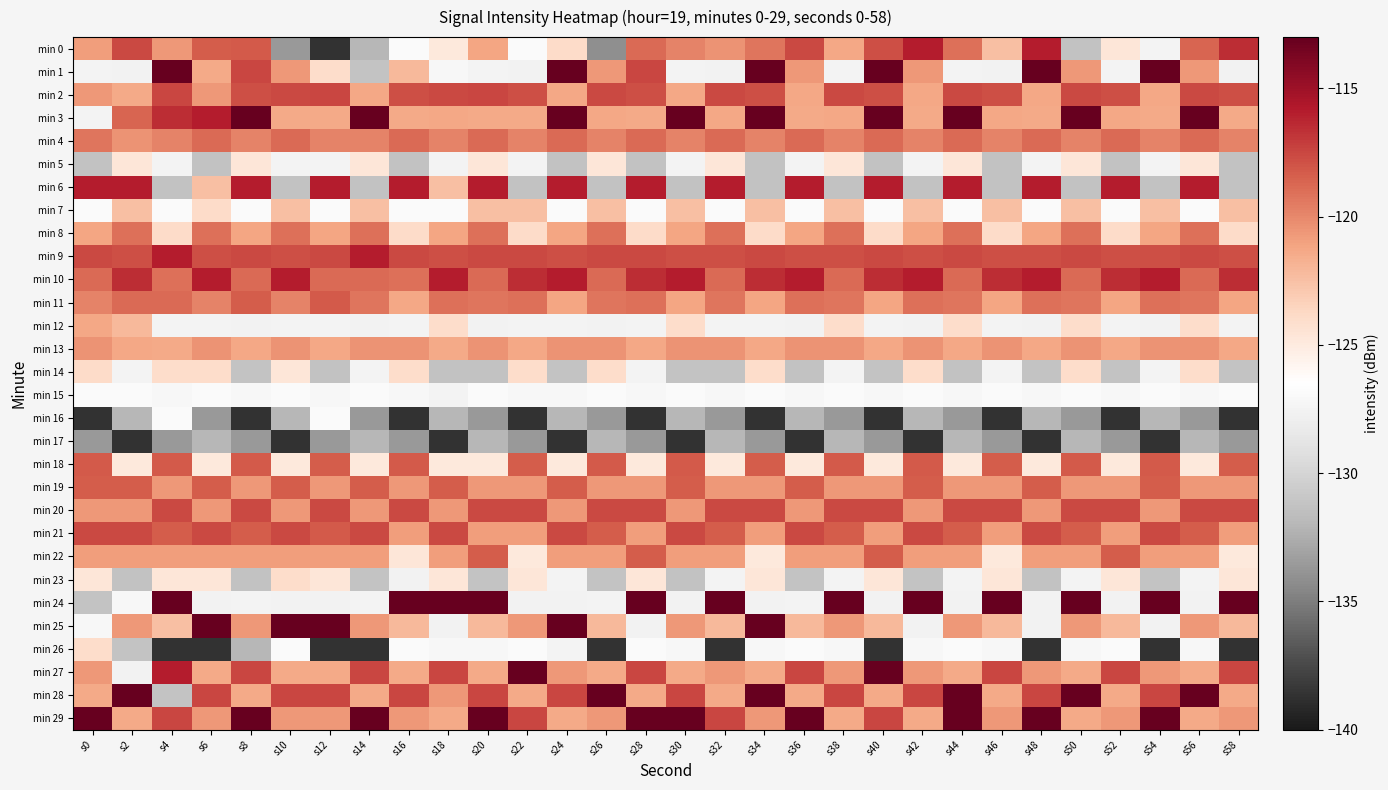

Which series changed the most between s52 and s56?

min 28